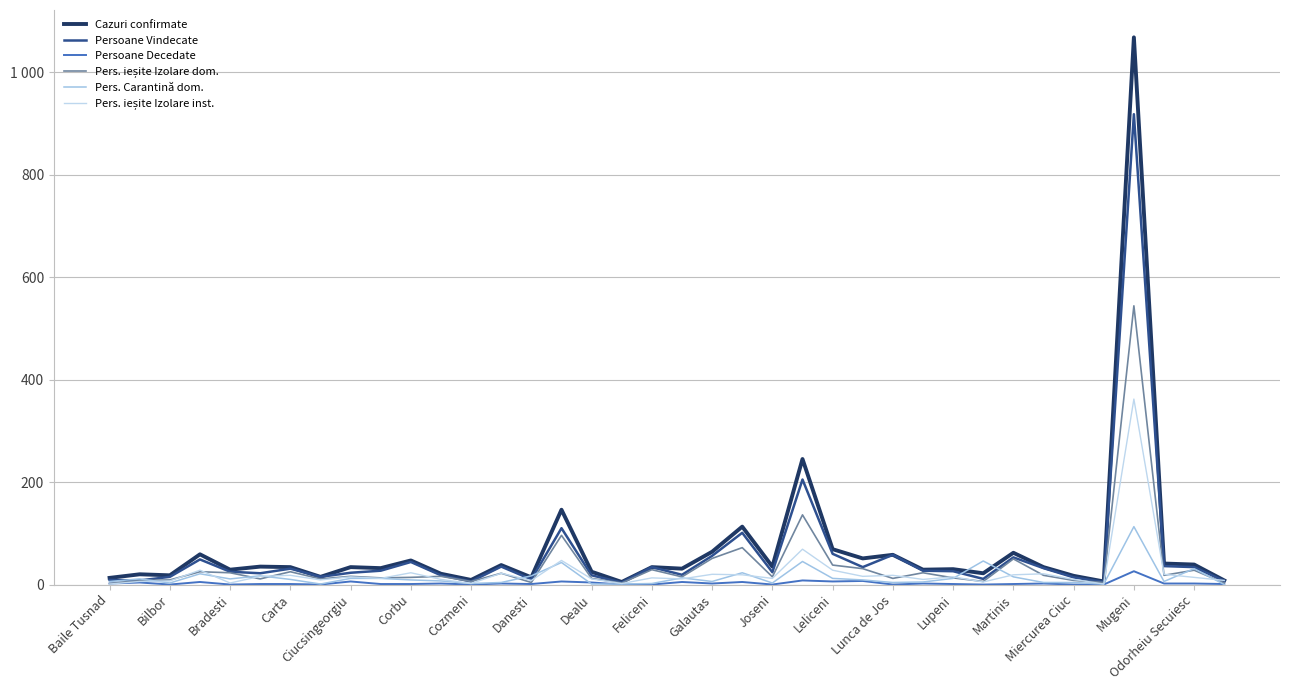

At which label does Pers. ieșite Izolare inst. first exceed 14?

Carta